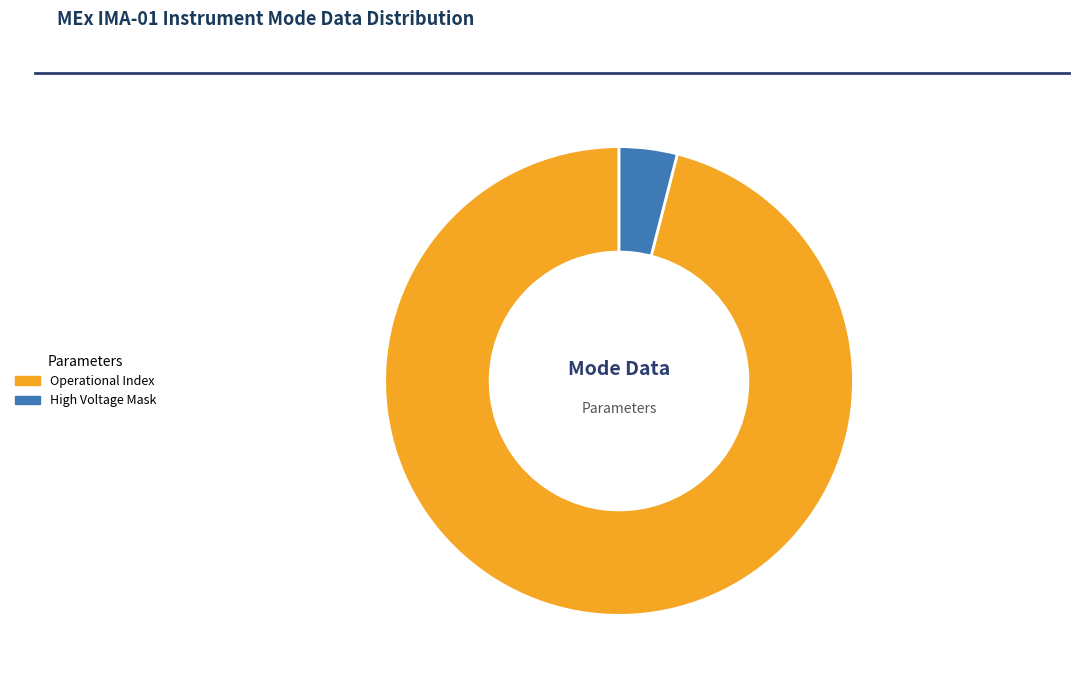

Is there any slice that represents more than half of the pie?

Yes